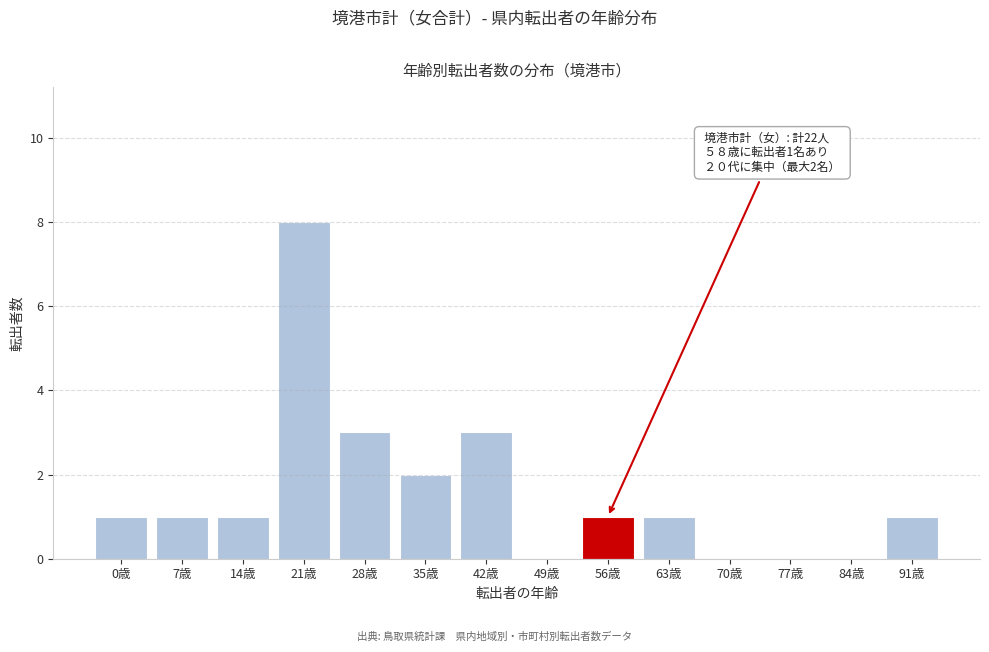

Reading left to right, extract all data points from this chart.

0歳=1	7歳=1	14歳=1	21歳=8	28歳=3	35歳=2	42歳=3	49歳=0	56歳=1	63歳=1	70歳=0	77歳=0	84歳=0	91歳=1